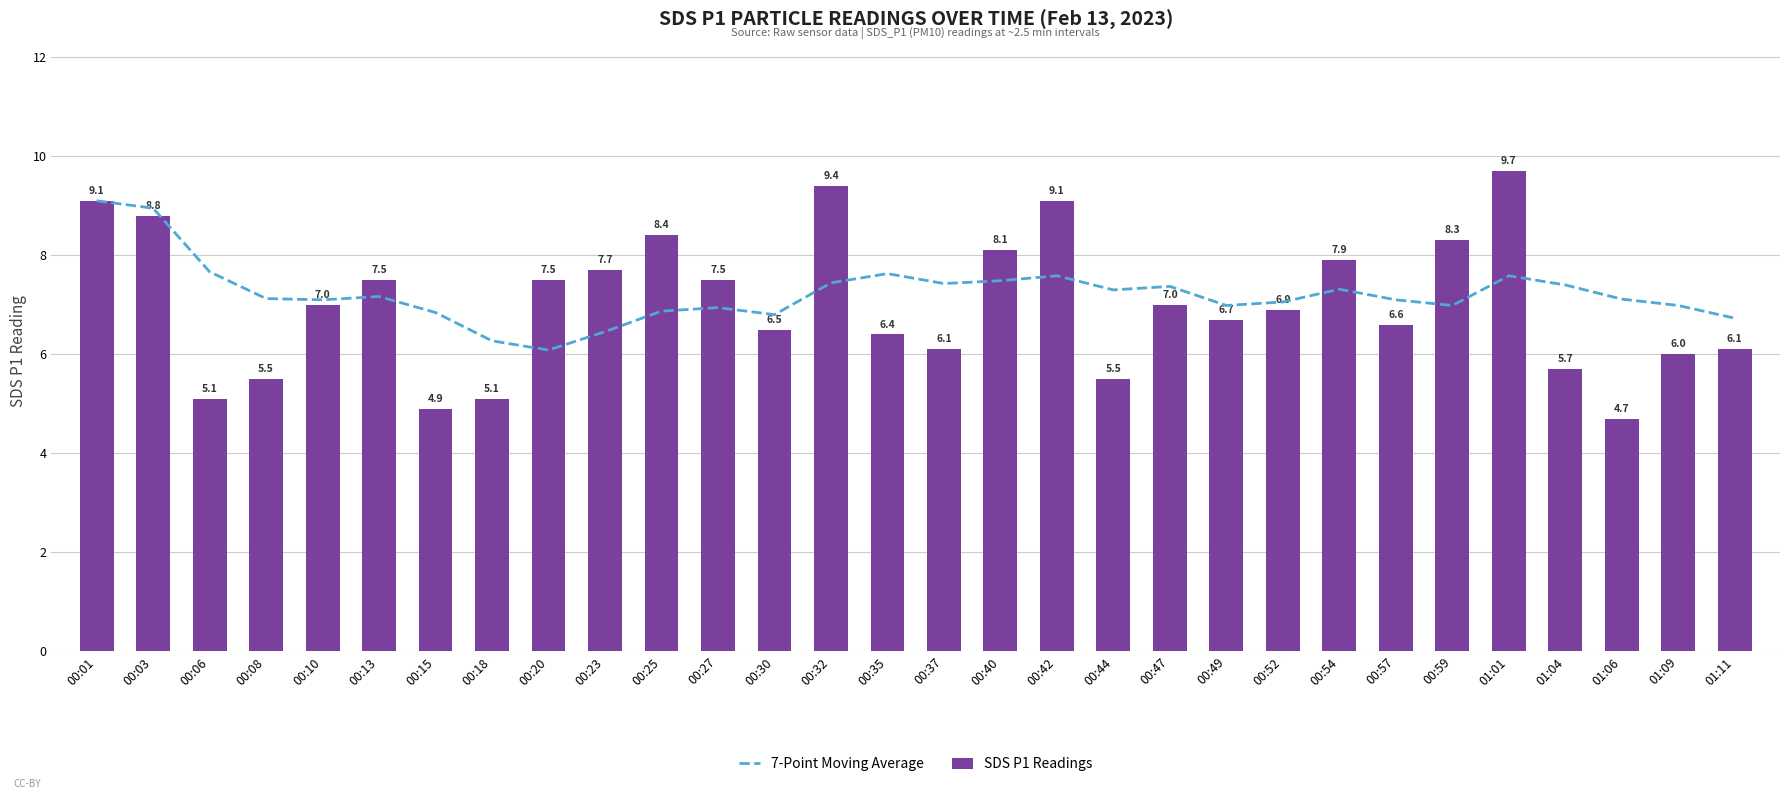

What is the difference between the second highest and minimum values in the 7-Point Moving Average series?

2.9